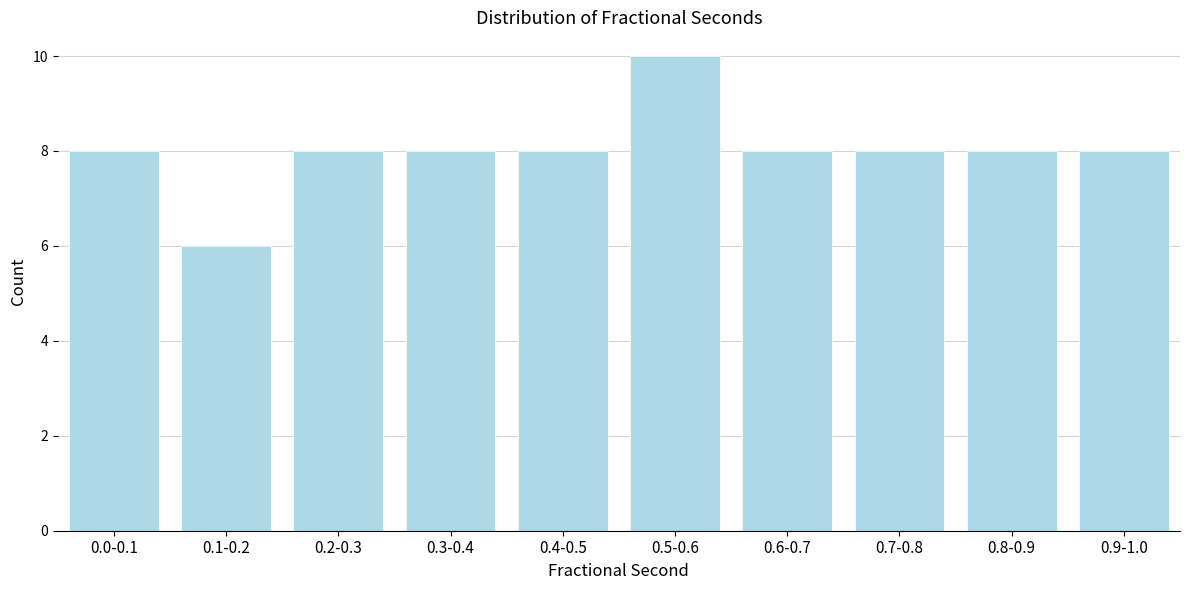

Reading right to left, extract all data points from this chart.

0.9-1.0=8	0.8-0.9=8	0.7-0.8=8	0.6-0.7=8	0.5-0.6=10	0.4-0.5=8	0.3-0.4=8	0.2-0.3=8	0.1-0.2=6	0.0-0.1=8